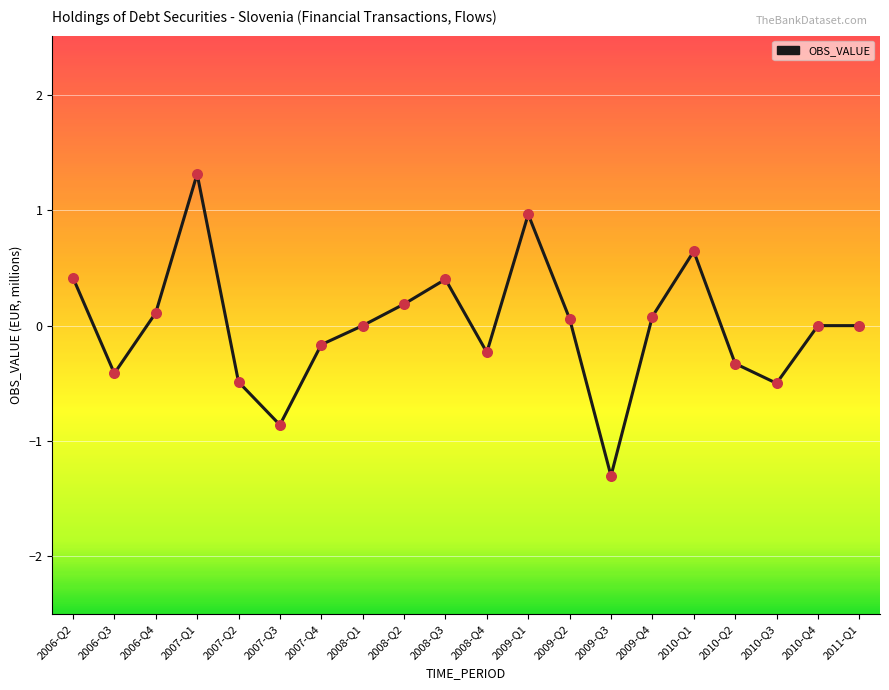

What is the change in value from 2008-Q2 to 2009-Q3?

-1.5